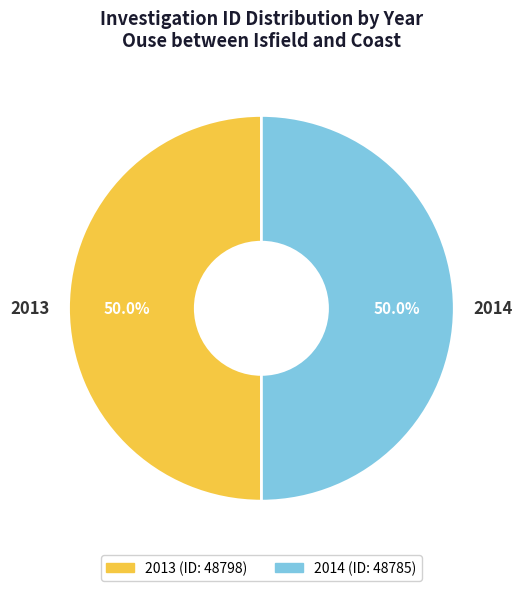

What is the ratio of the value at 2014 to the value at 2013?

1.0